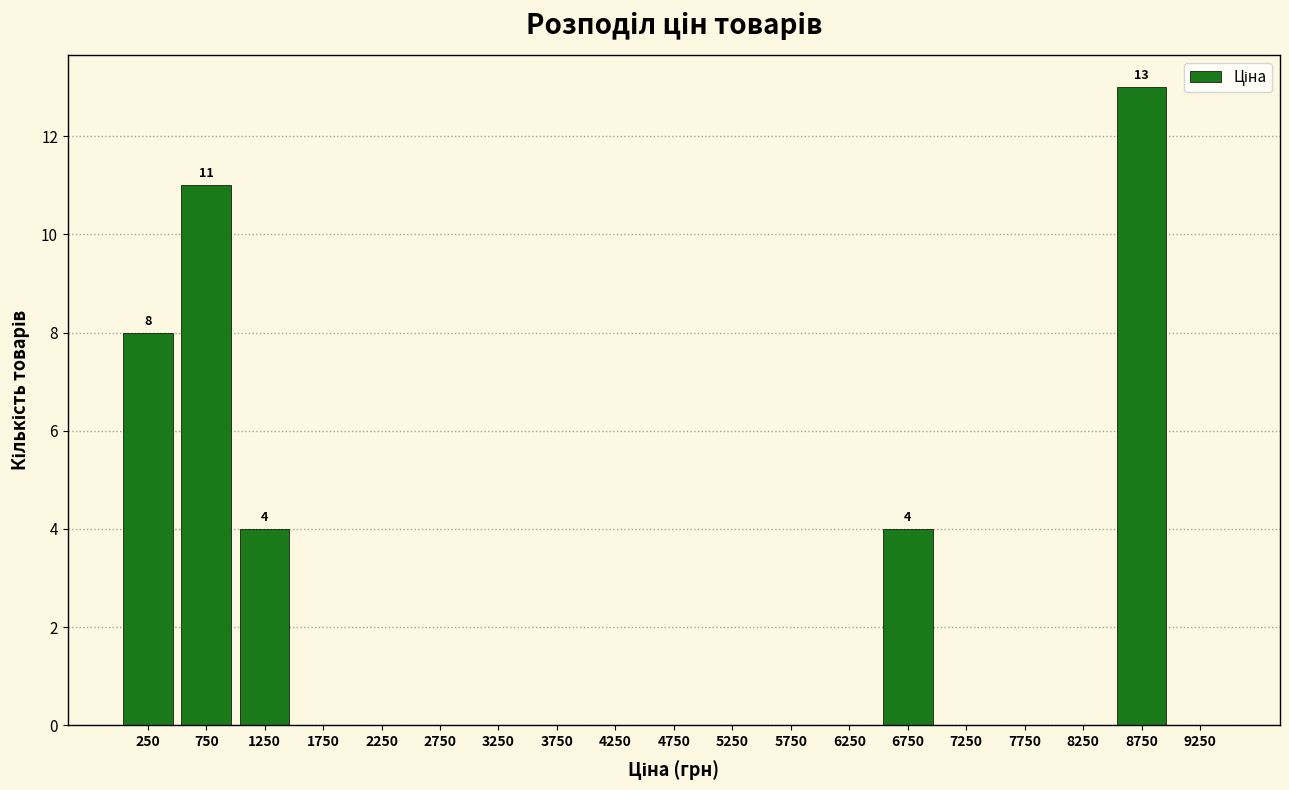

Over which range of the x-axis is the bar tallest?

8500 to 9000